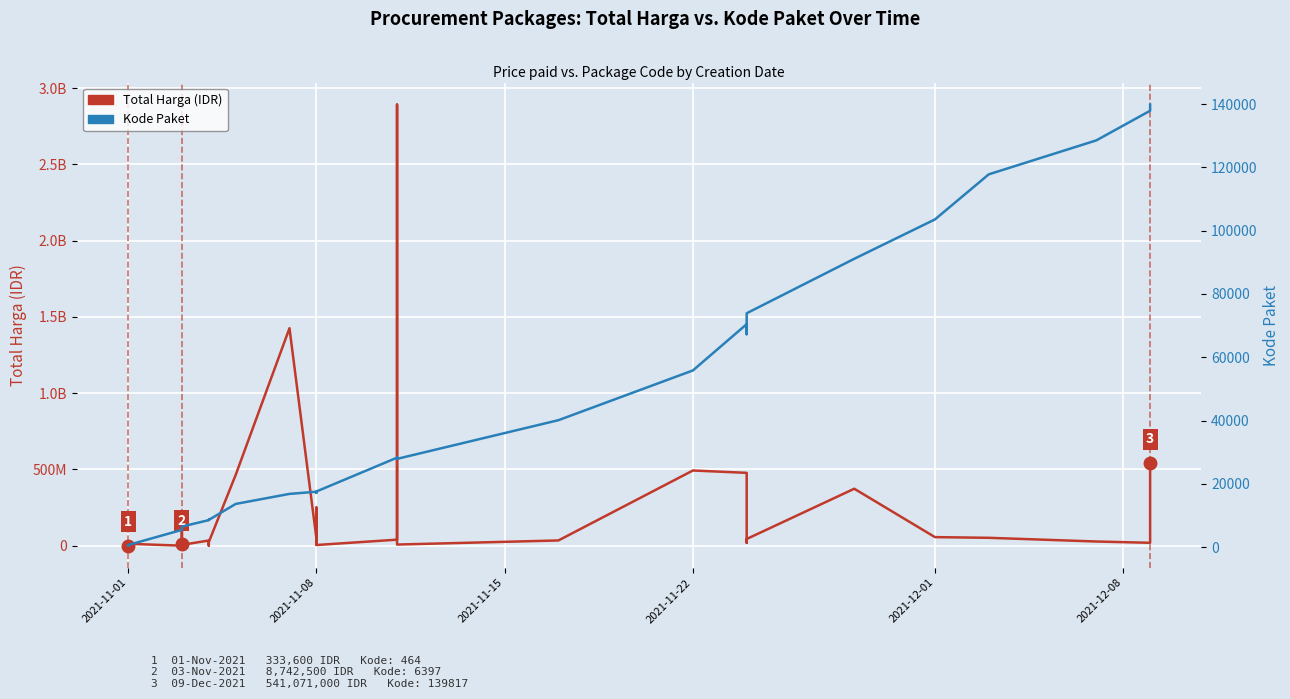

Does the chart display data point markers on the line(s)?

No